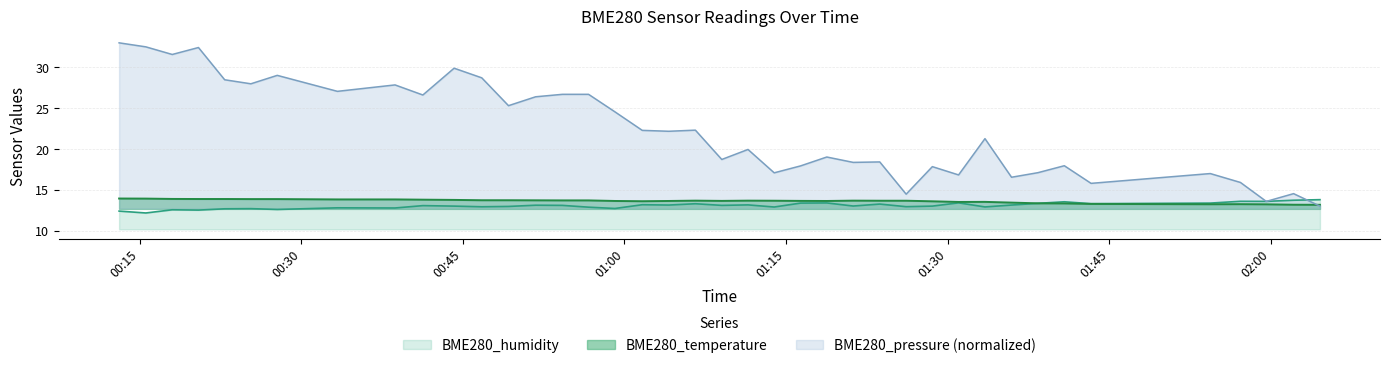

What is the spread (max minus min) of values at 2021/11/12 01:26:09?

1.5